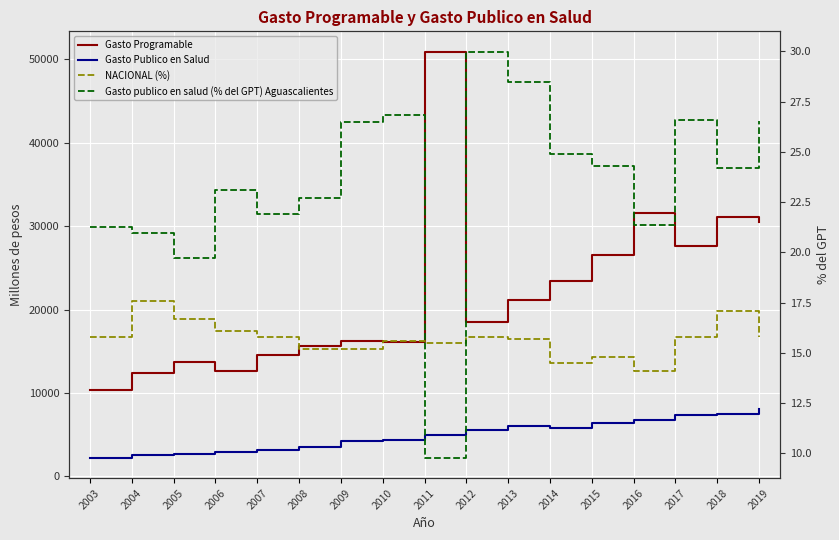

Reading left to right, what are all the values shown in this chart?

Gasto Programable: 2003=10405.2	2004=12411.9	2005=13674.3	2006=12642.3	2007=14600.4	2008=15653.9	2009=16206.4	2010=16158.3	2011=50923.3	2012=18509.3	2013=21185.8	2014=23414.0	2015=26573.7	2016=31577.3	2017=27608.7	2018=31150.1	2019=30477.0
Gasto Publico en Salud: 2003=2213.9	2004=2602.5	2005=2695.6	2006=2919.8	2007=3197.9	2008=3557.7	2009=4289.1	2010=4338.2	2011=4972.7	2012=5551.3	2013=6031.2	2014=5825.6	2015=6456.4	2016=6738.4	2017=7347.3	2018=7535.3	2019=8093.1
NACIONAL (%): 2003=15.8	2004=17.6	2005=16.7	2006=16.1	2007=15.8	2008=15.2	2009=15.2	2010=15.6	2011=15.5	2012=15.8	2013=15.7	2014=14.5	2015=14.8	2016=14.1	2017=15.8	2018=17.1	2019=15.8
Gasto publico en salud (% del GPT) Aguascalientes: 2003=21.3	2004=21.0	2005=19.7	2006=23.1	2007=21.9	2008=22.7	2009=26.5	2010=26.8	2011=9.8	2012=30.0	2013=28.5	2014=24.9	2015=24.3	2016=21.3	2017=26.6	2018=24.2	2019=26.6